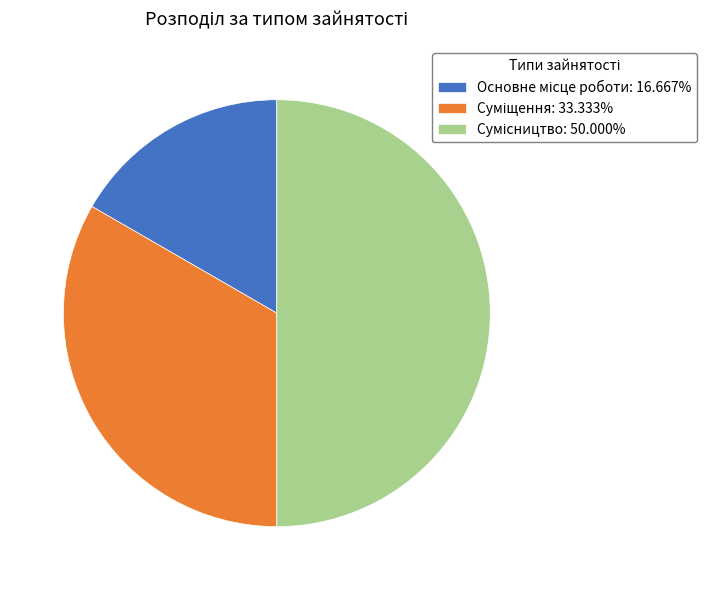

The Сумісництво slice represents 63% of the pie. True or false?

False